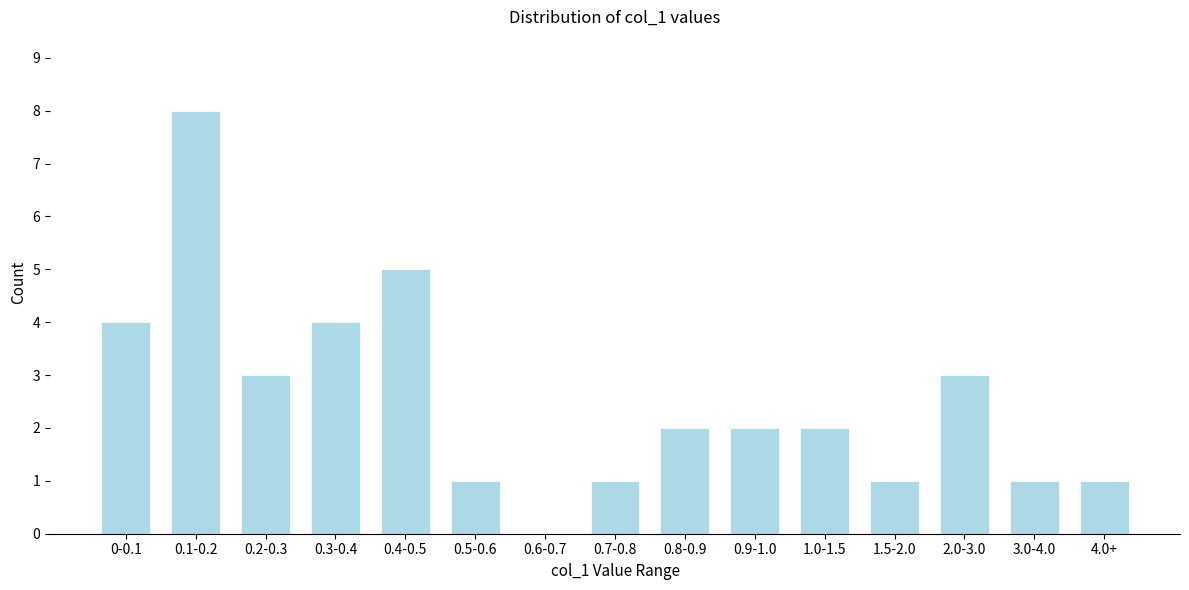

True or false: the data shows 1 at 0.5-0.6.

True